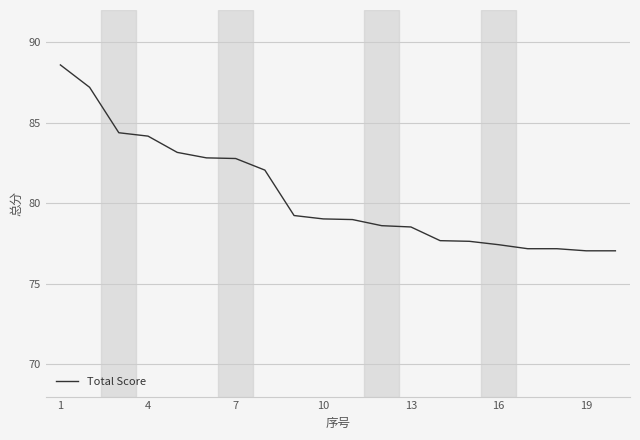

What is the difference between the maximum and minimum values?

11.5